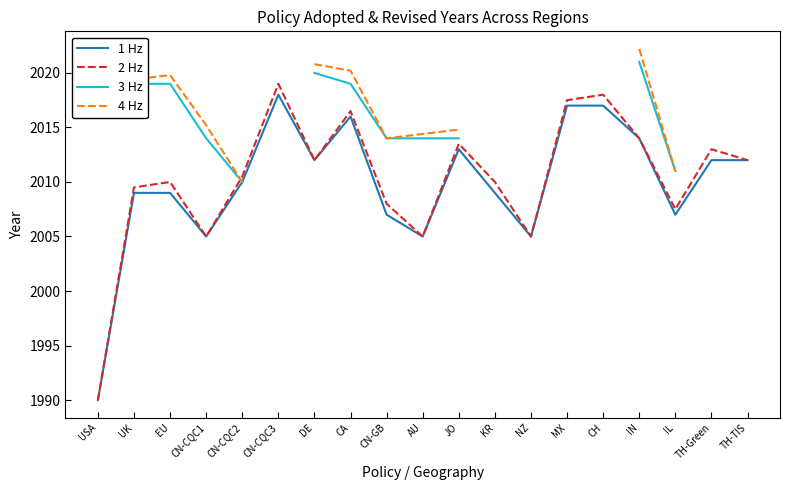

What is the difference between the maximum and minimum values in the 3 Hz series?

11.0